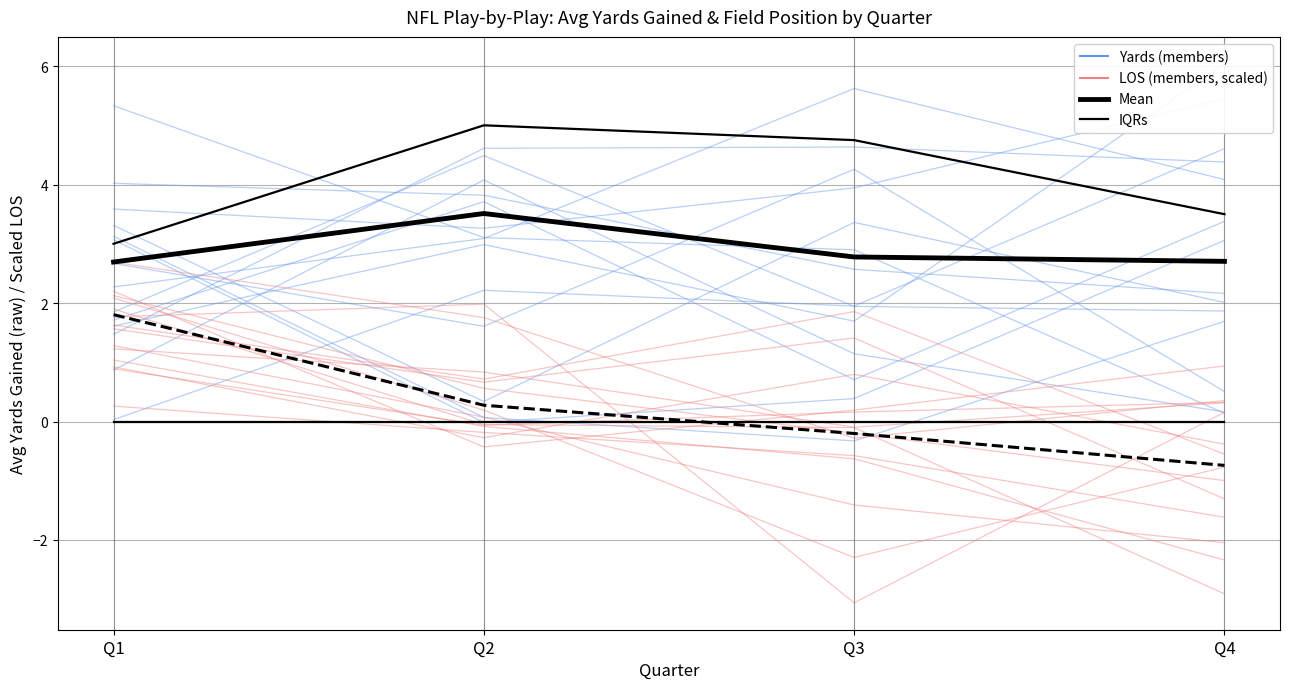

True or false: Mean (Yards) and IQRs intersect in this chart.

False